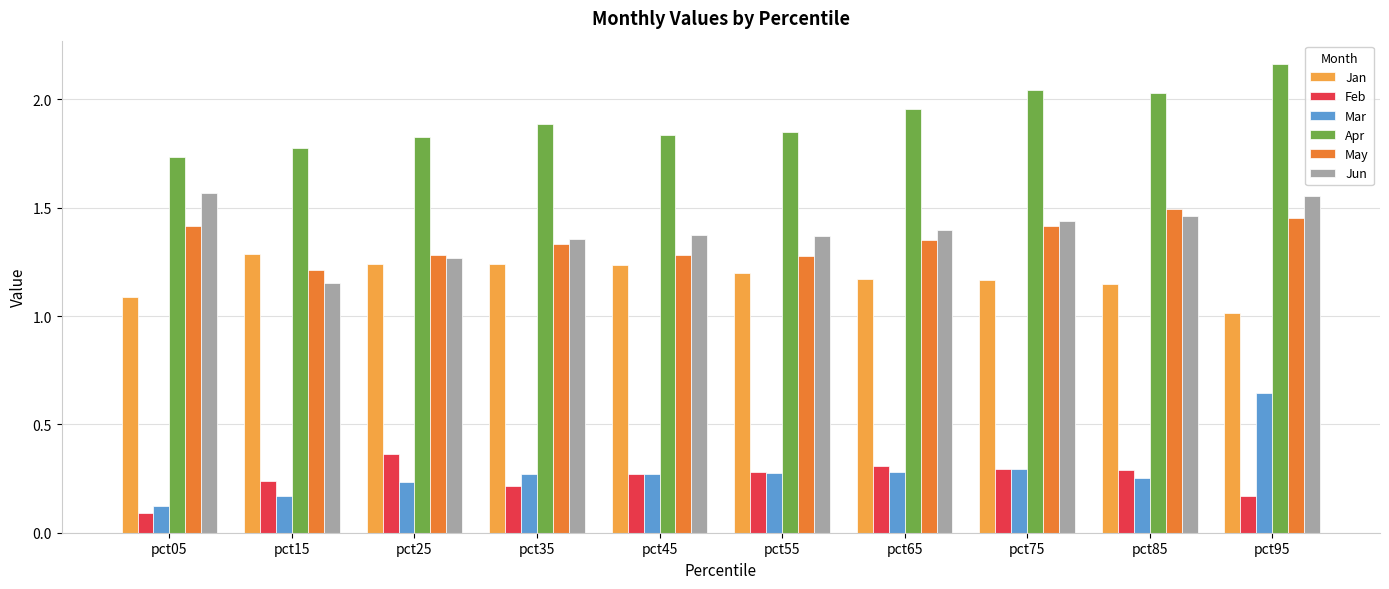

Which series changed the most between pct05 and pct85?

Apr